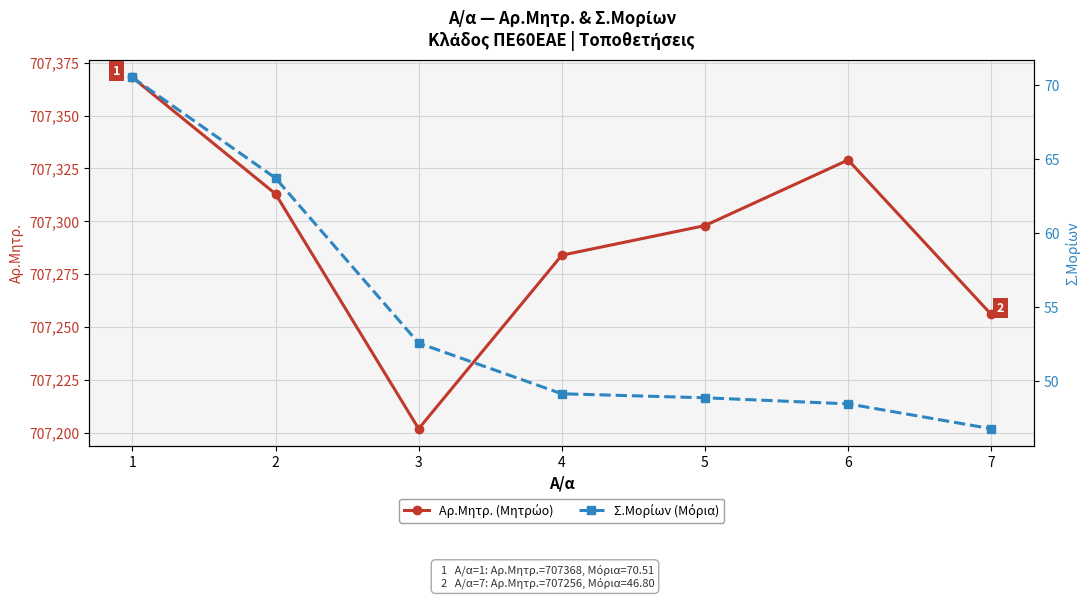

The value of Σ.Μορίων at 3 is 77.6. True or false?

False